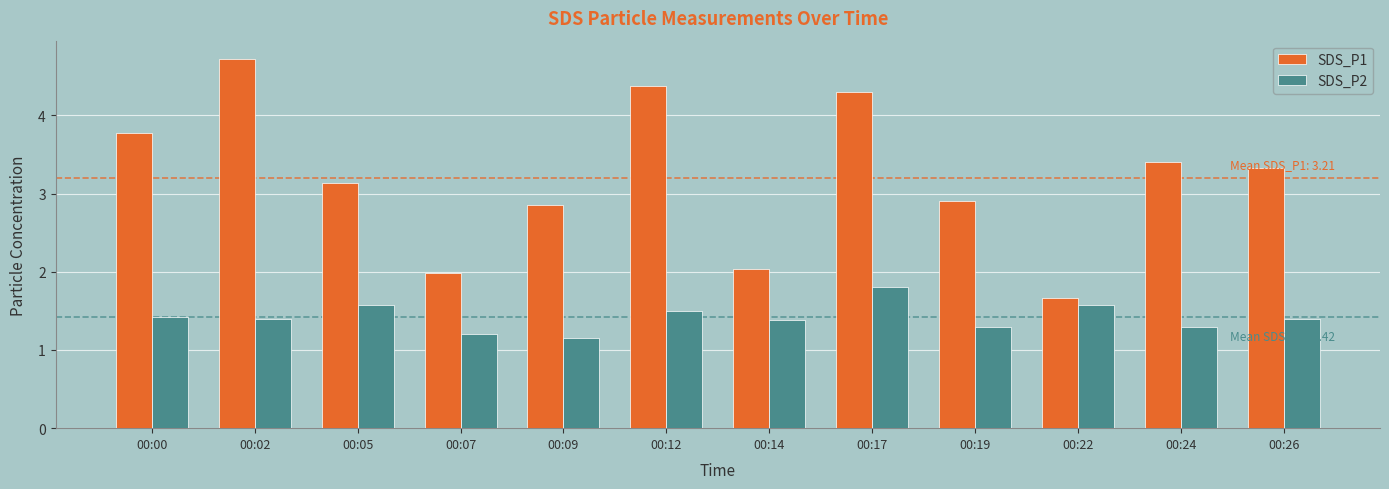

Rank the series at 00:02 from lowest to highest value.

SDS_P2, SDS_P1